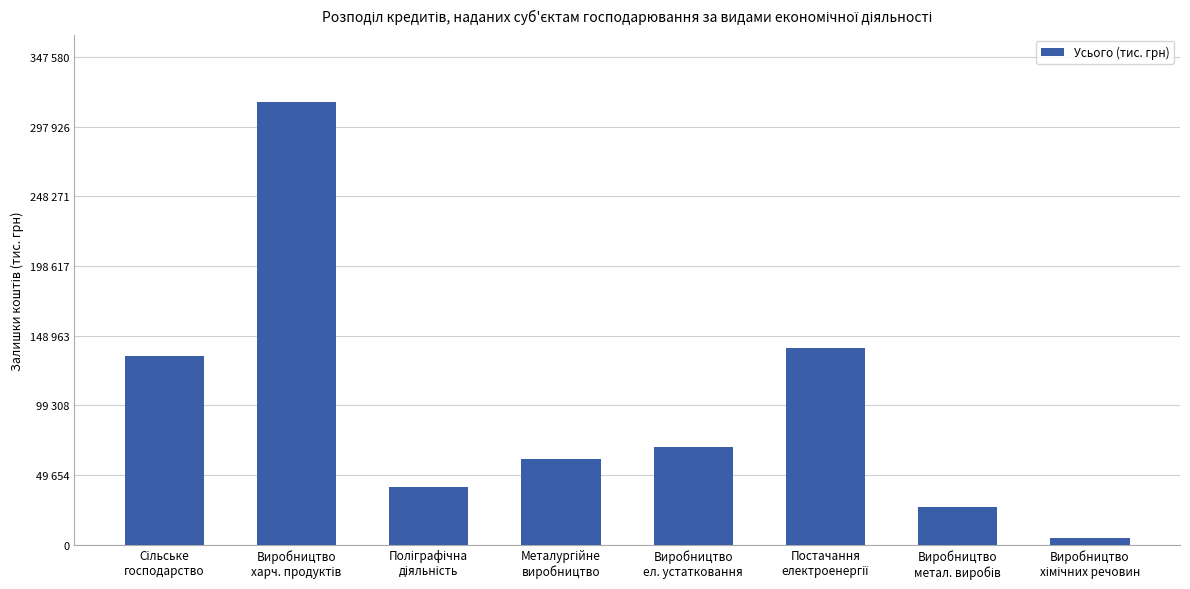

What value does the data have at Виробництво
хімічних речовин?

4758.3